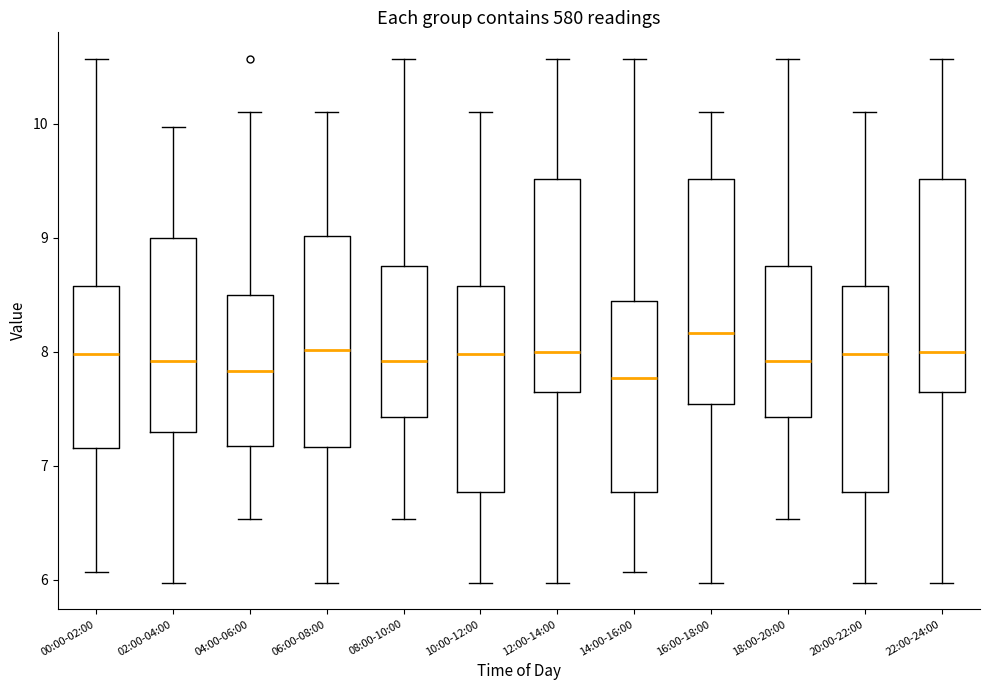

Where is the lower edge of the box for 16:00-18:00 on the y-axis? The values are not printed on the chart, so give them approximately, as read against the axis.

7.5